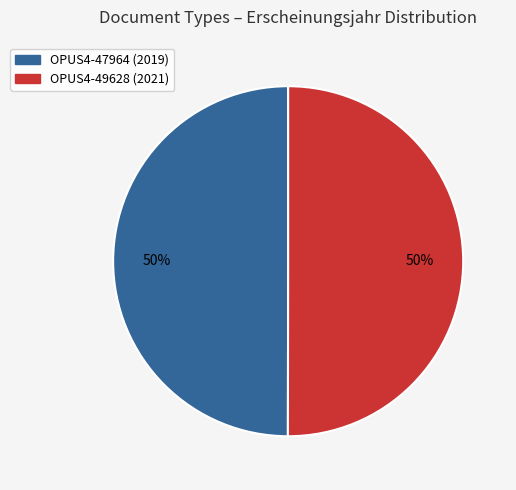

Is the sum of OPUS4-49628 and OPUS4-47964 greater than half?

Yes